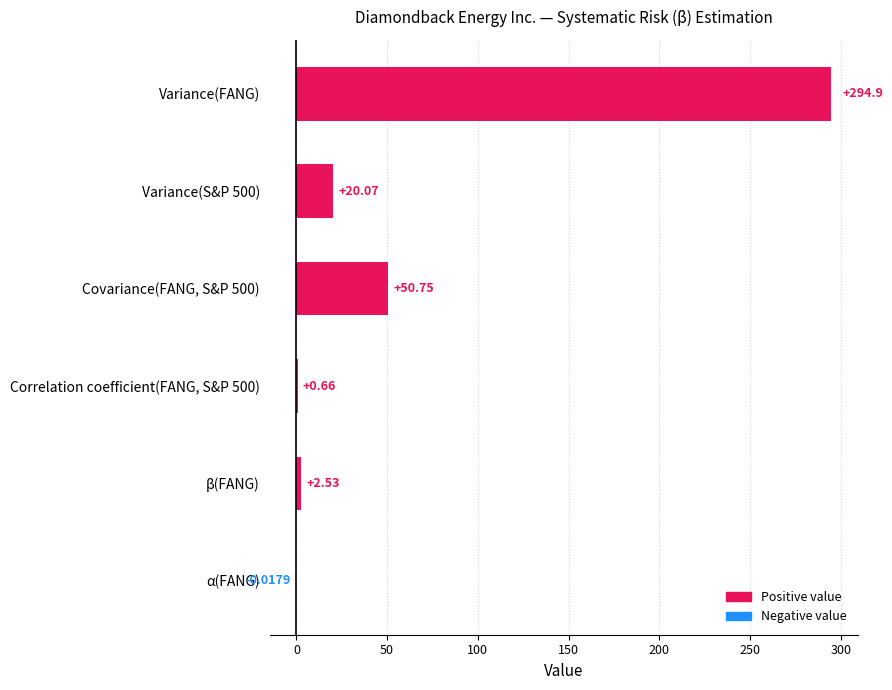

What is the sum of all values?

368.9